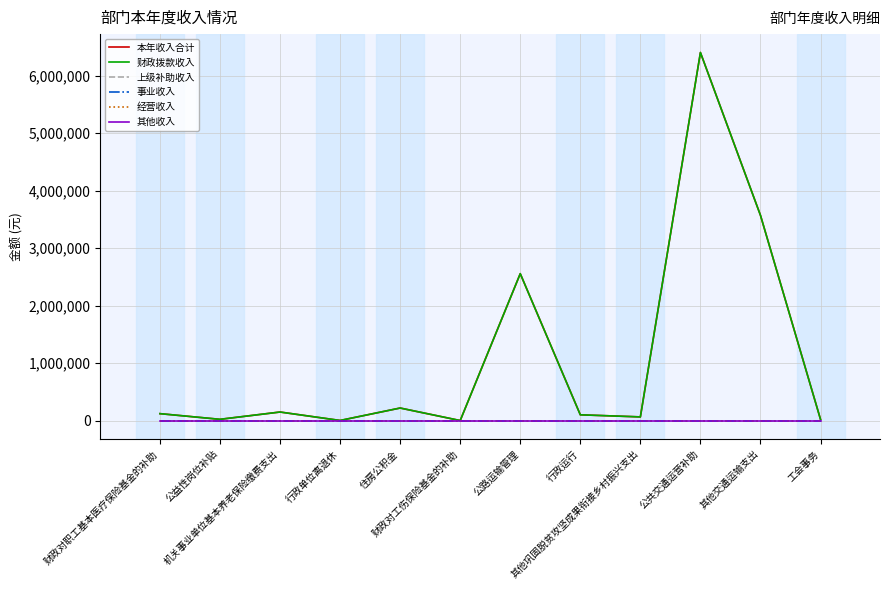

How many lines are shown in the chart?

6